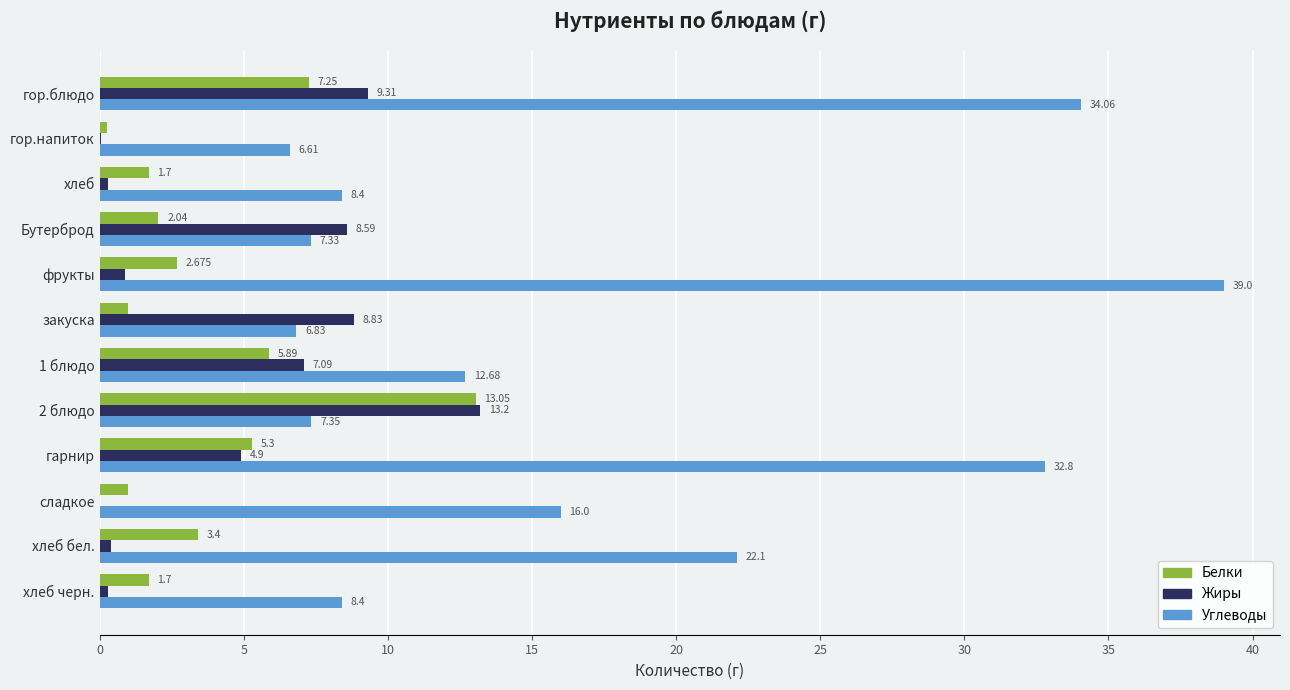

At which category does the chart reach its peak across all series?

фрукты